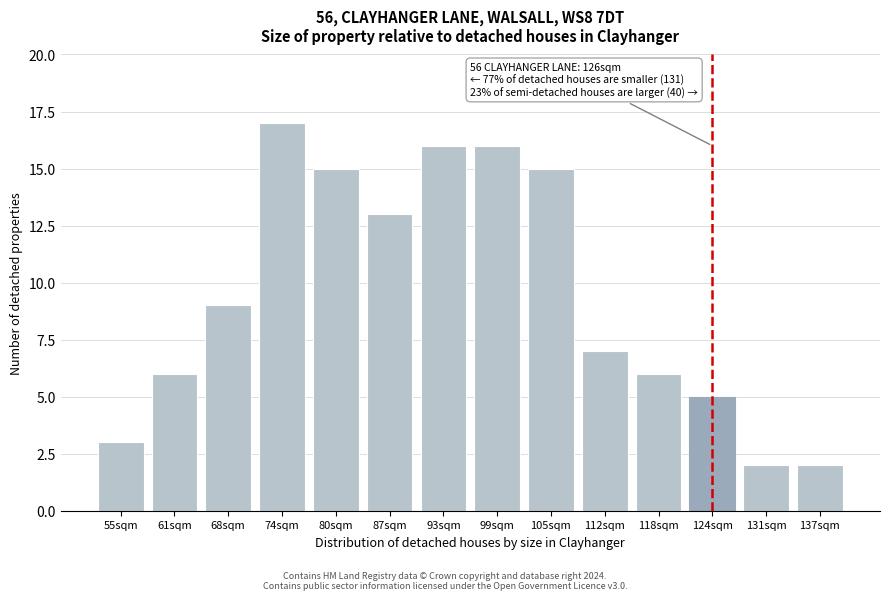

Reading left to right, extract all data points from this chart.

3	6	9	17	15	13	16	16	15	7	6	5	2	2